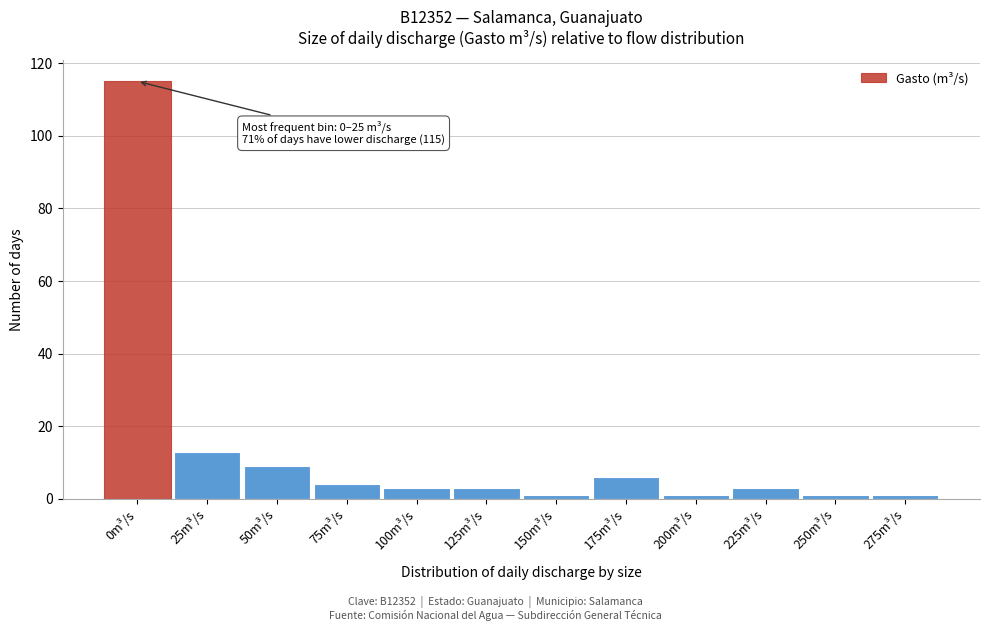

Reading left to right, list all the values displayed in this chart.

0m³/s=115	25m³/s=13	50m³/s=9	75m³/s=4	100m³/s=3	125m³/s=3	150m³/s=1	175m³/s=6	200m³/s=1	225m³/s=3	250m³/s=1	275m³/s=1